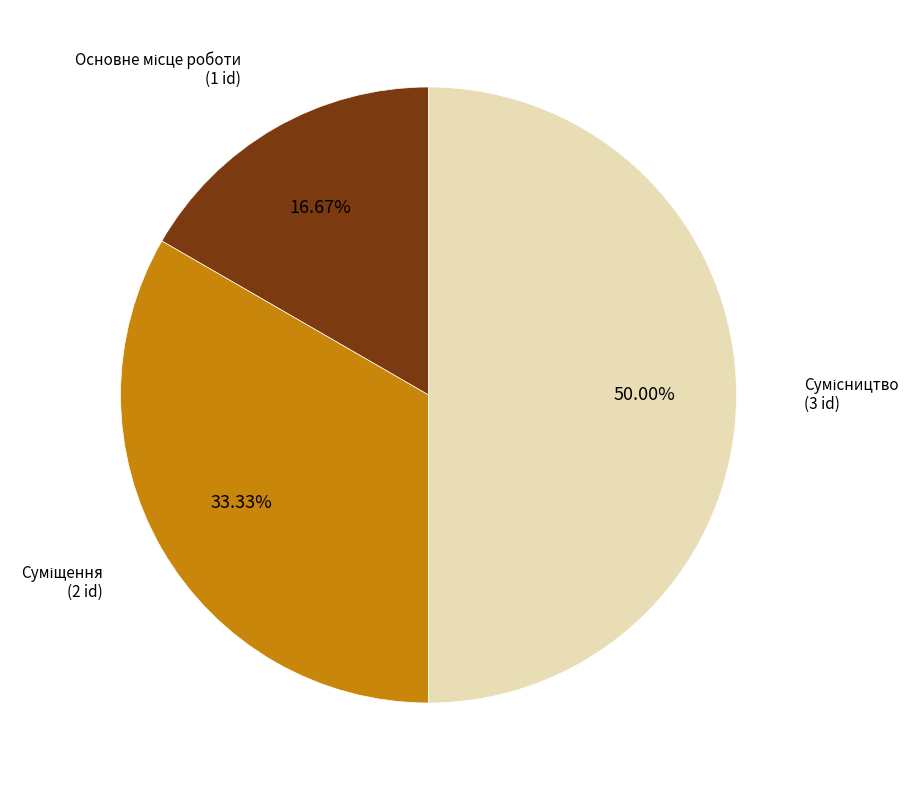

To the nearest percent, what is the combined percentage of Сумісництво and Суміщення?

83%